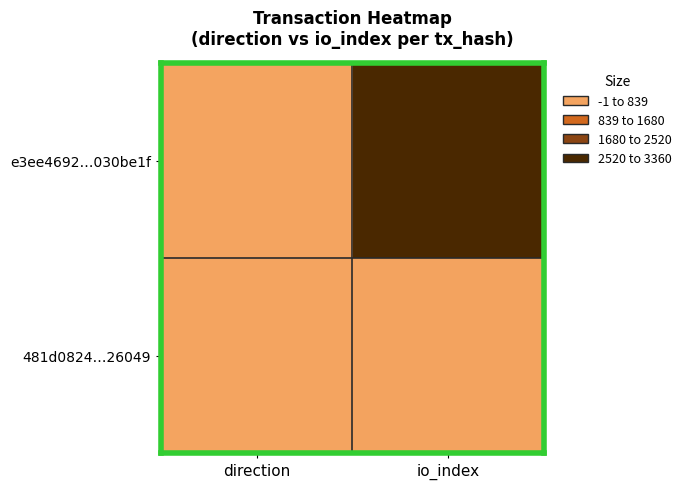

At how many categories does at least one series exceed 1314?

1